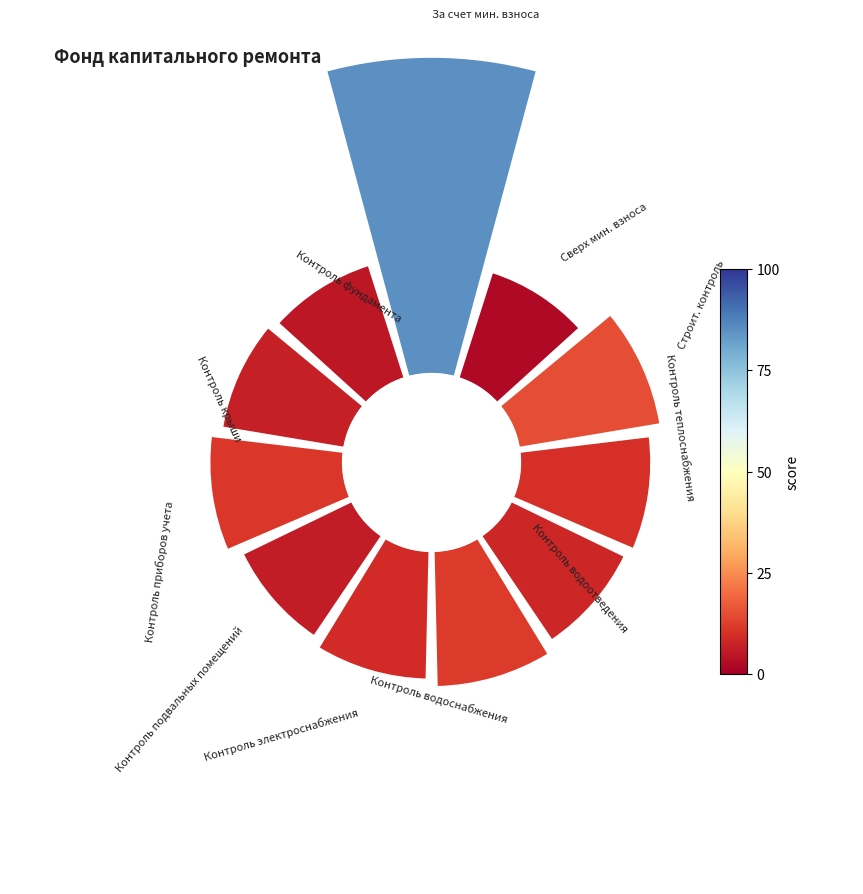

Count the number of slices in the pie.

11